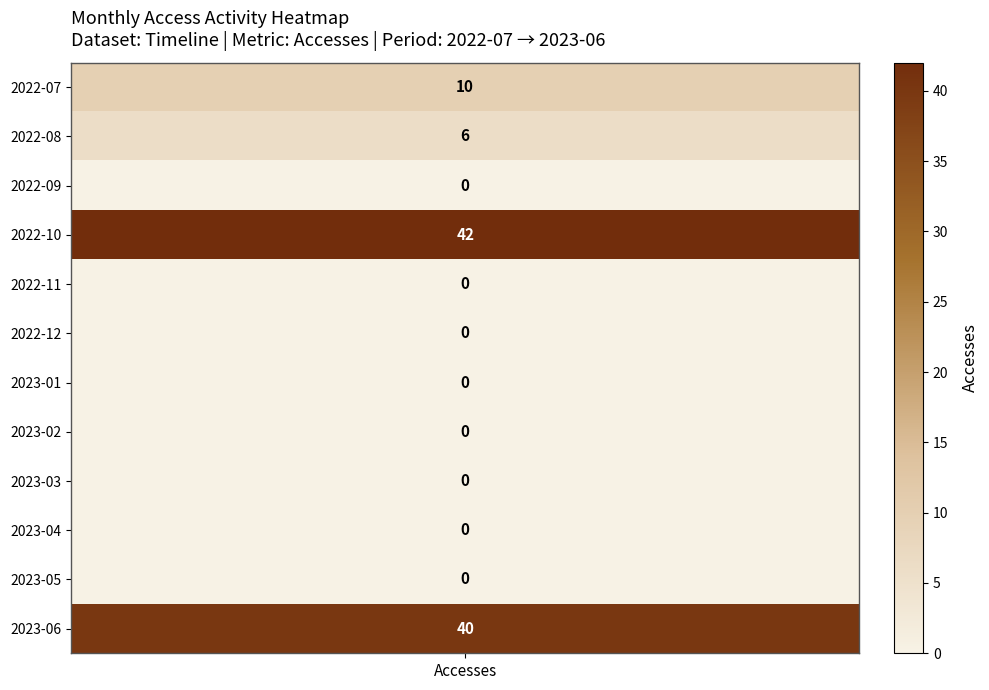

Which series has the largest range (max minus min)?

2022-10